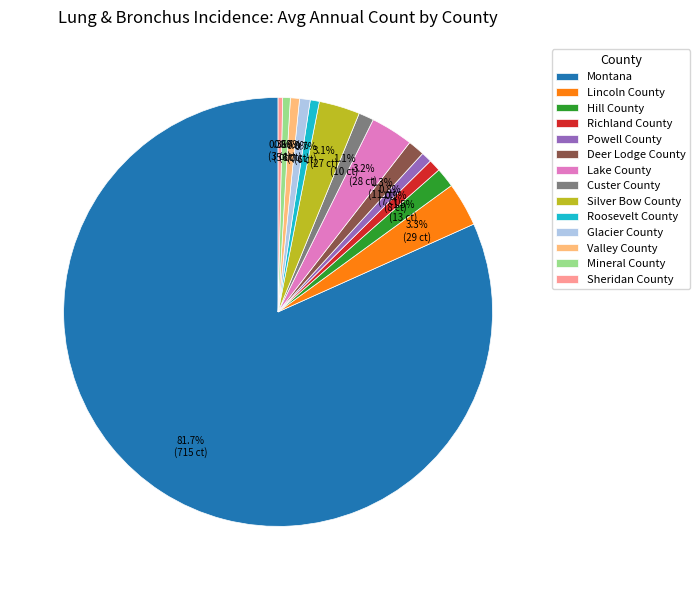

To the nearest percent, what is the combined percentage of Hill County and Deer Lodge County?

3%